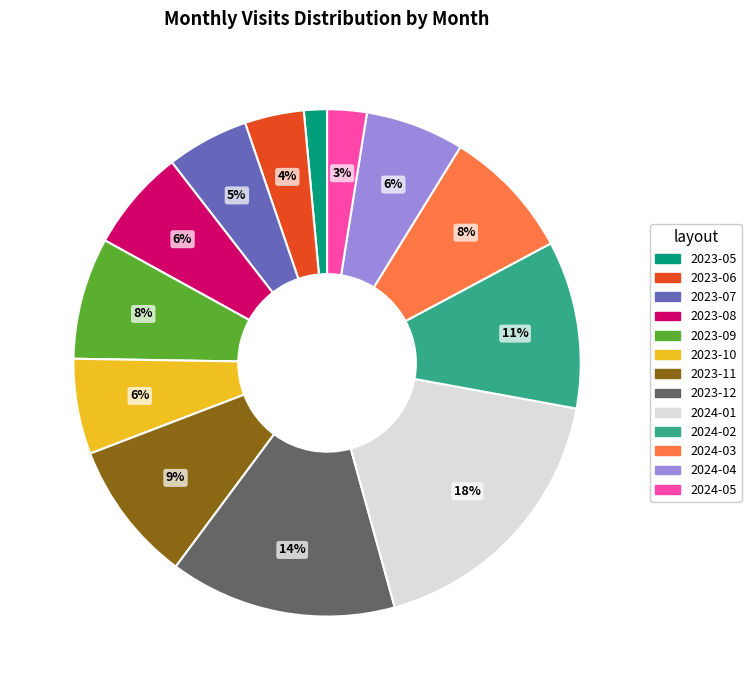

Which slice is the largest?

2024-01